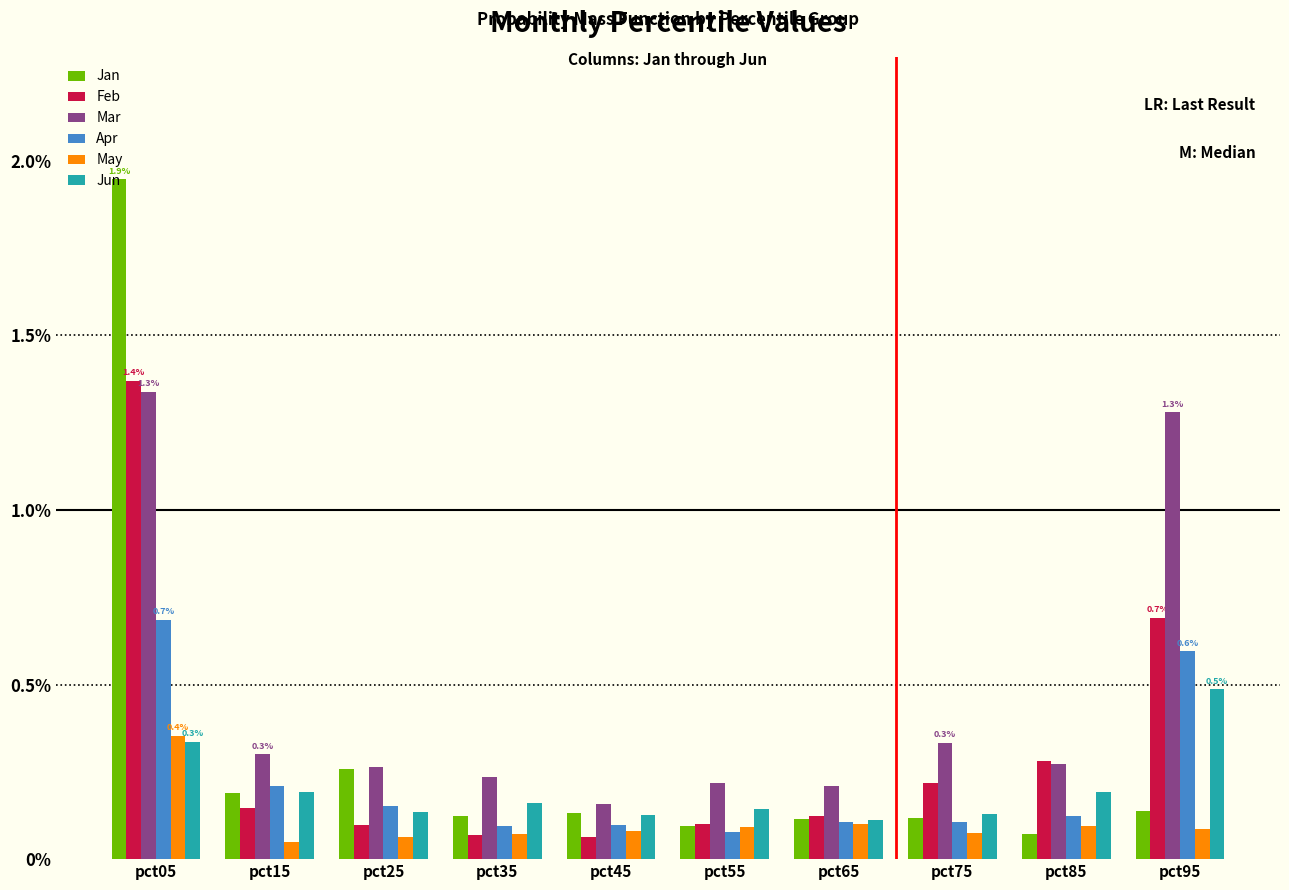

True or false: Feb has a value of 0.2 at pct85.

False